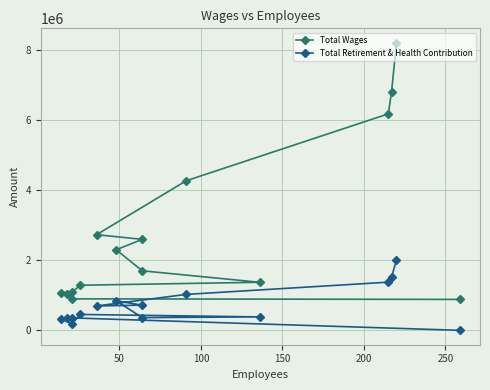

What are all the series names shown in the legend?

Total Wages, Total Retirement & Health Contribution